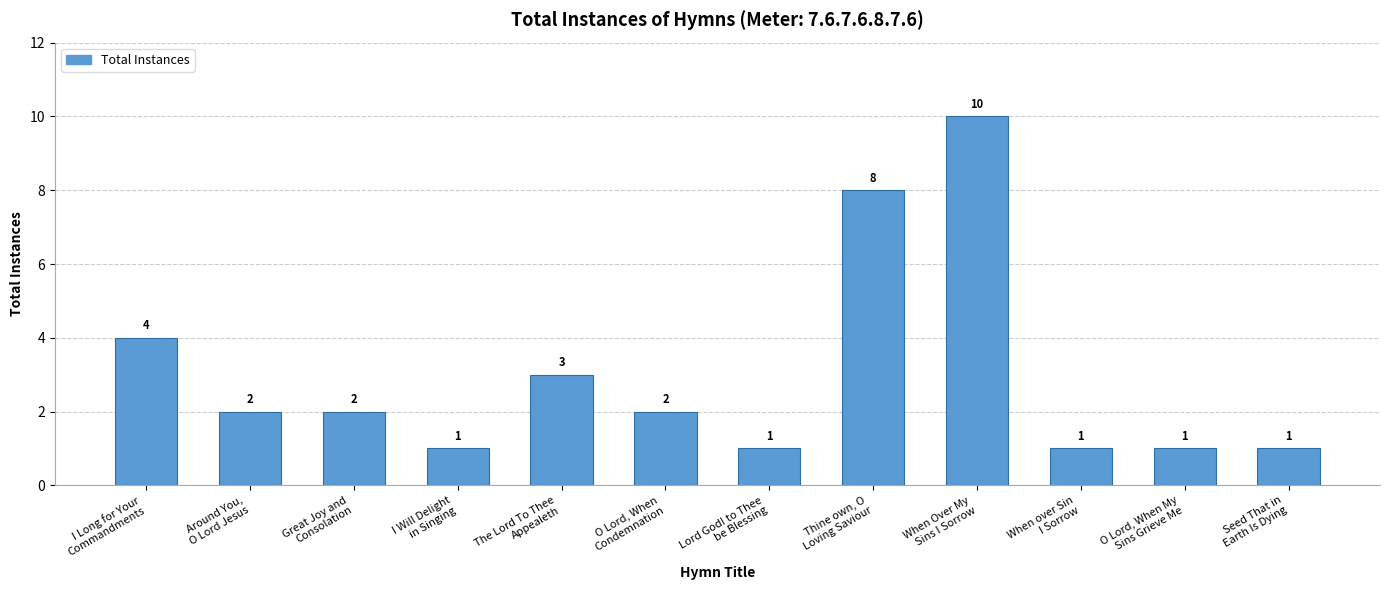

Which label corresponds to the largest value in the chart?

When Over My
Sins I Sorrow